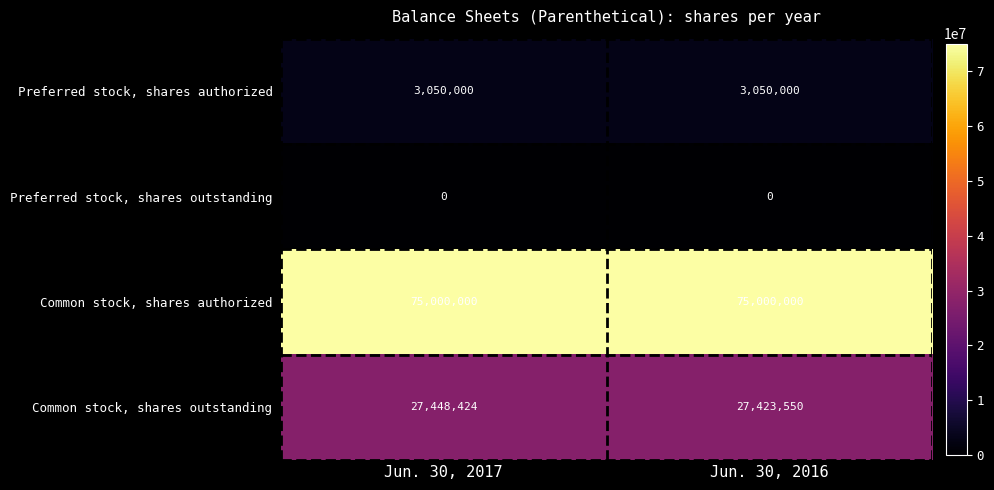

What is the total value across all series at Jun. 30, 2016?

105473550